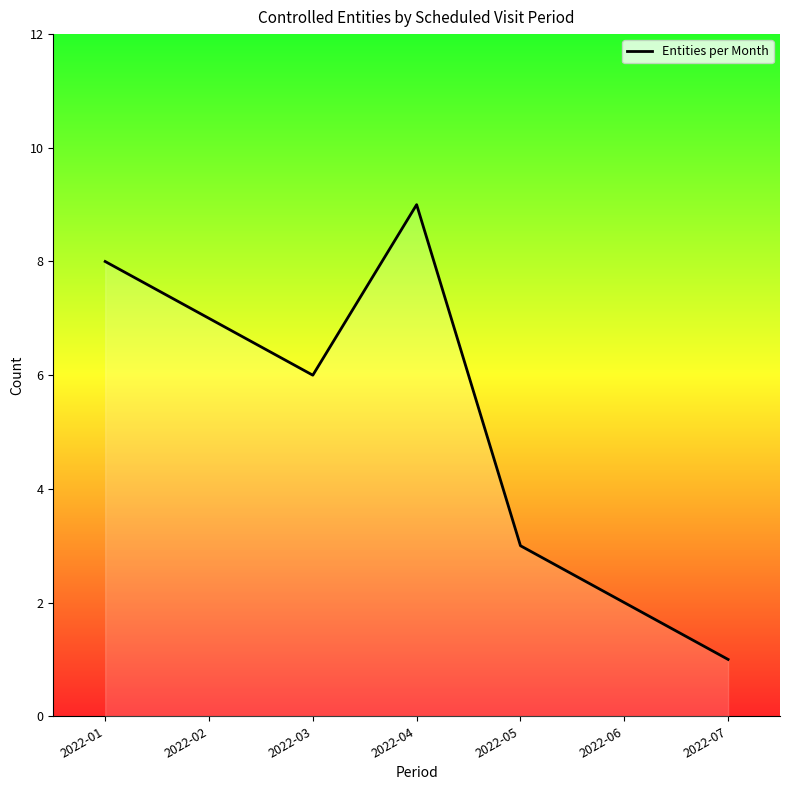

What is the difference between the maximum and minimum values?

8